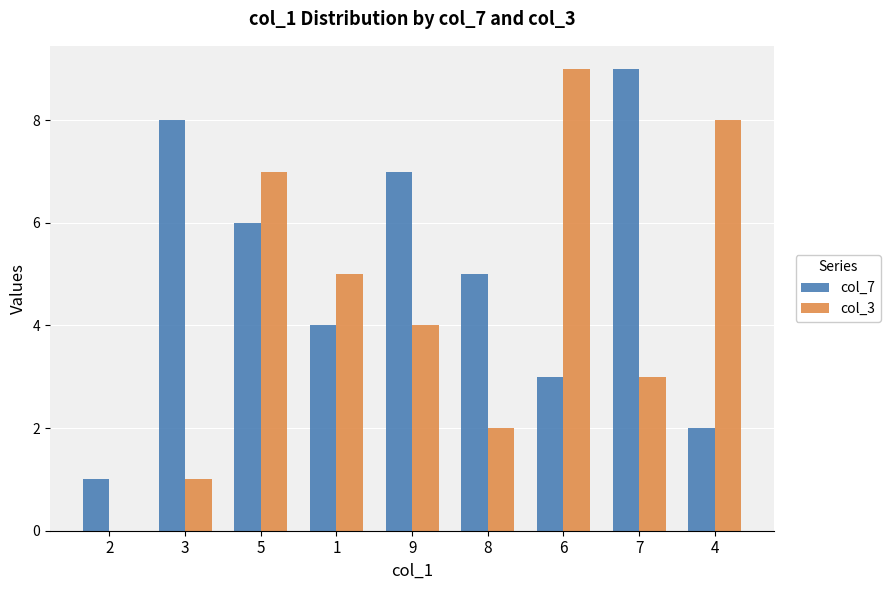

Reading right to left, list all the values displayed in this chart.

col_7: 4=2	7=9	6=3	8=5	9=7	1=4	5=6	3=8	2=1
col_3: 4=8	7=3	6=9	8=2	9=4	1=5	5=7	3=1	2=0